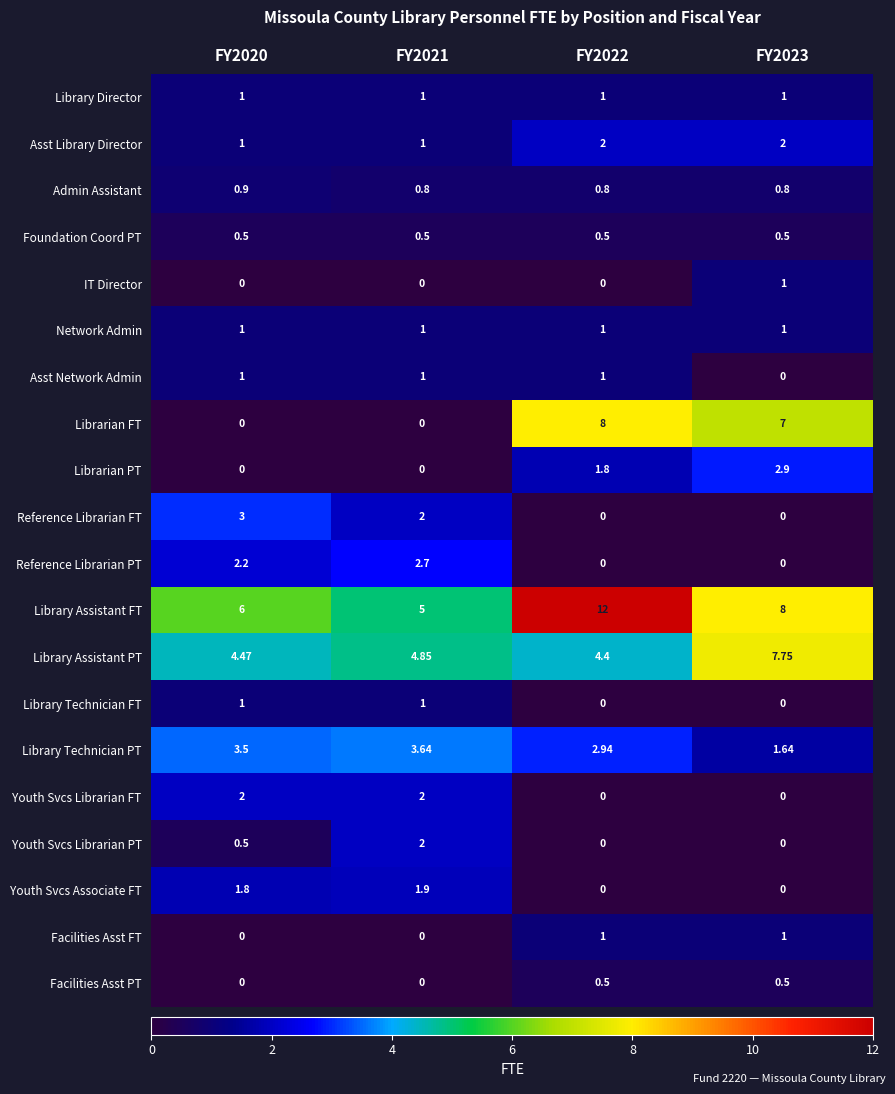

Count the number of data series in this chart.

20